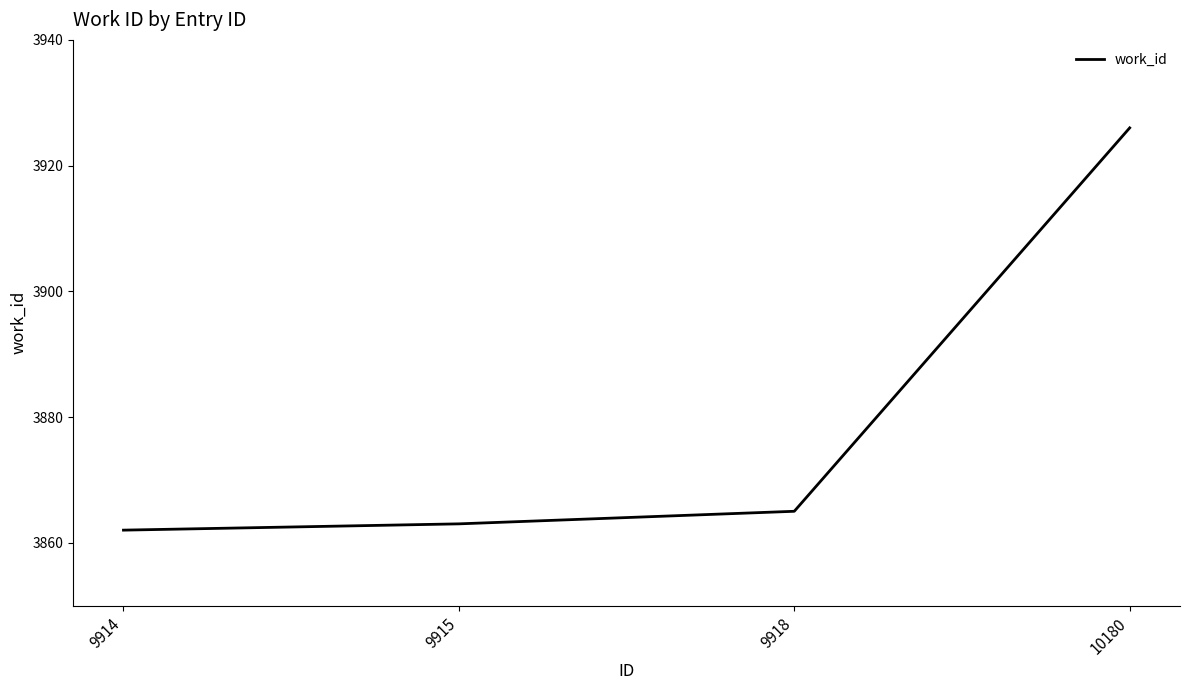

Is it true that the value at 9914 is 3862?

True